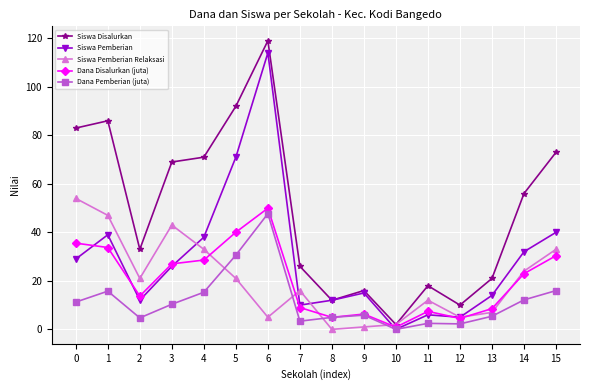

The value of Siswa Disalurkan at 13 is 21.0. True or false?

True